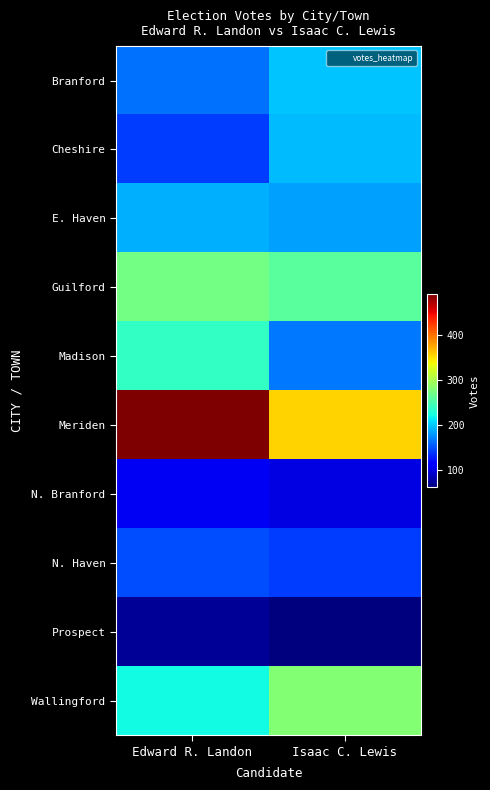

What is the smallest value displayed?

62